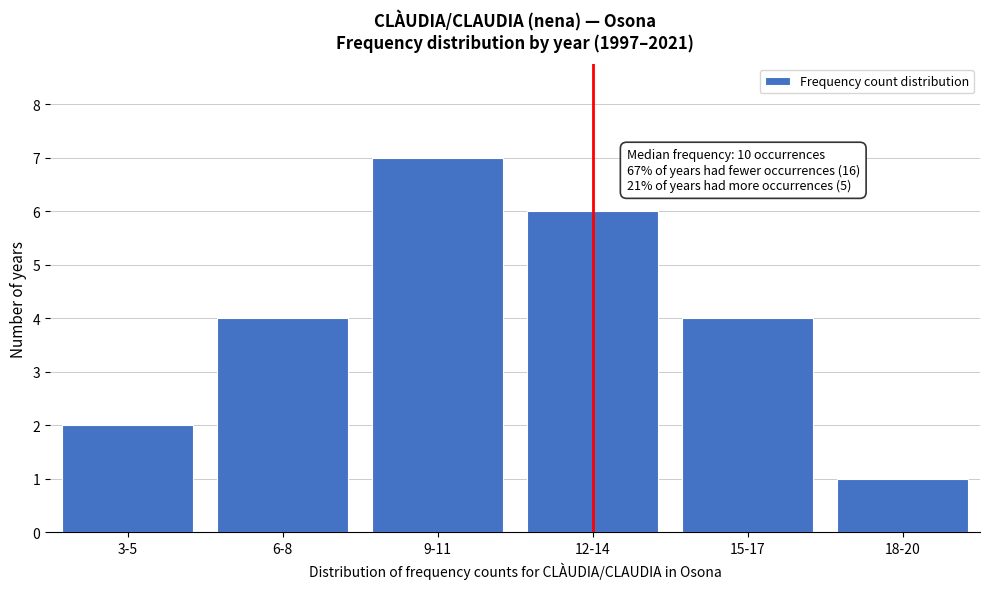

Reading left to right, what are all the values shown in this chart?

2	4	7	6	4	1